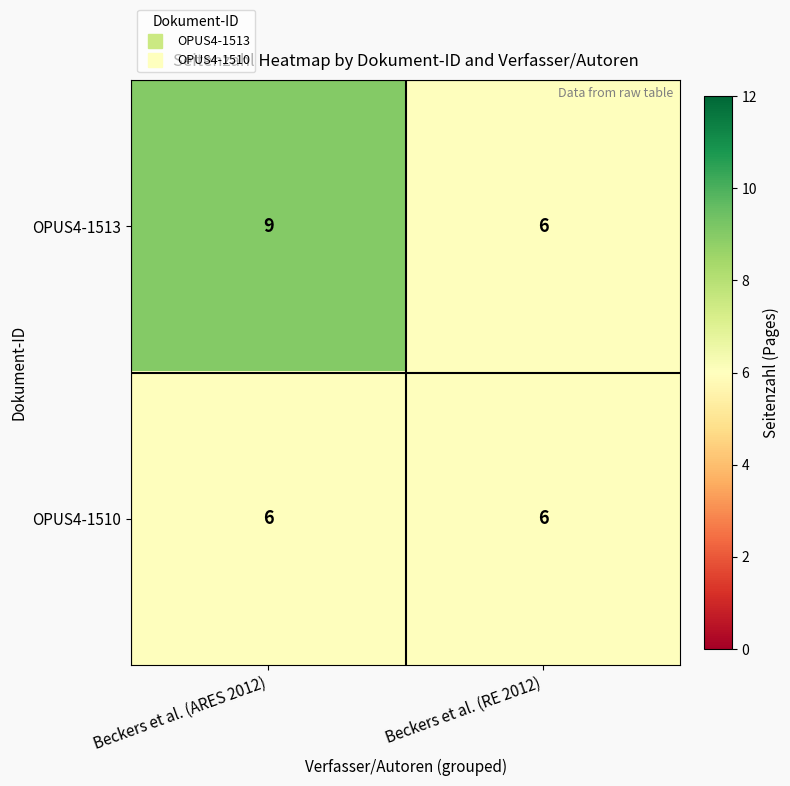

Reading left to right, list all the values displayed in this chart.

OPUS4-1513: Beckers et al. (ARES 2012)=9	Beckers et al. (RE 2012)=6
OPUS4-1510: Beckers et al. (ARES 2012)=6	Beckers et al. (RE 2012)=6